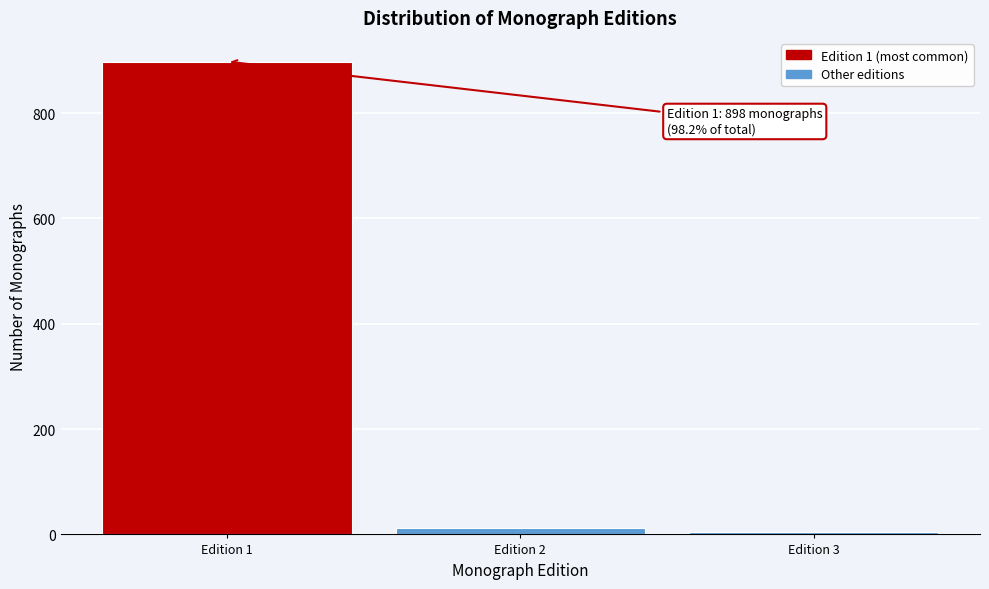

Over which range of the x-axis is the bar tallest?

0.5 to 1.5